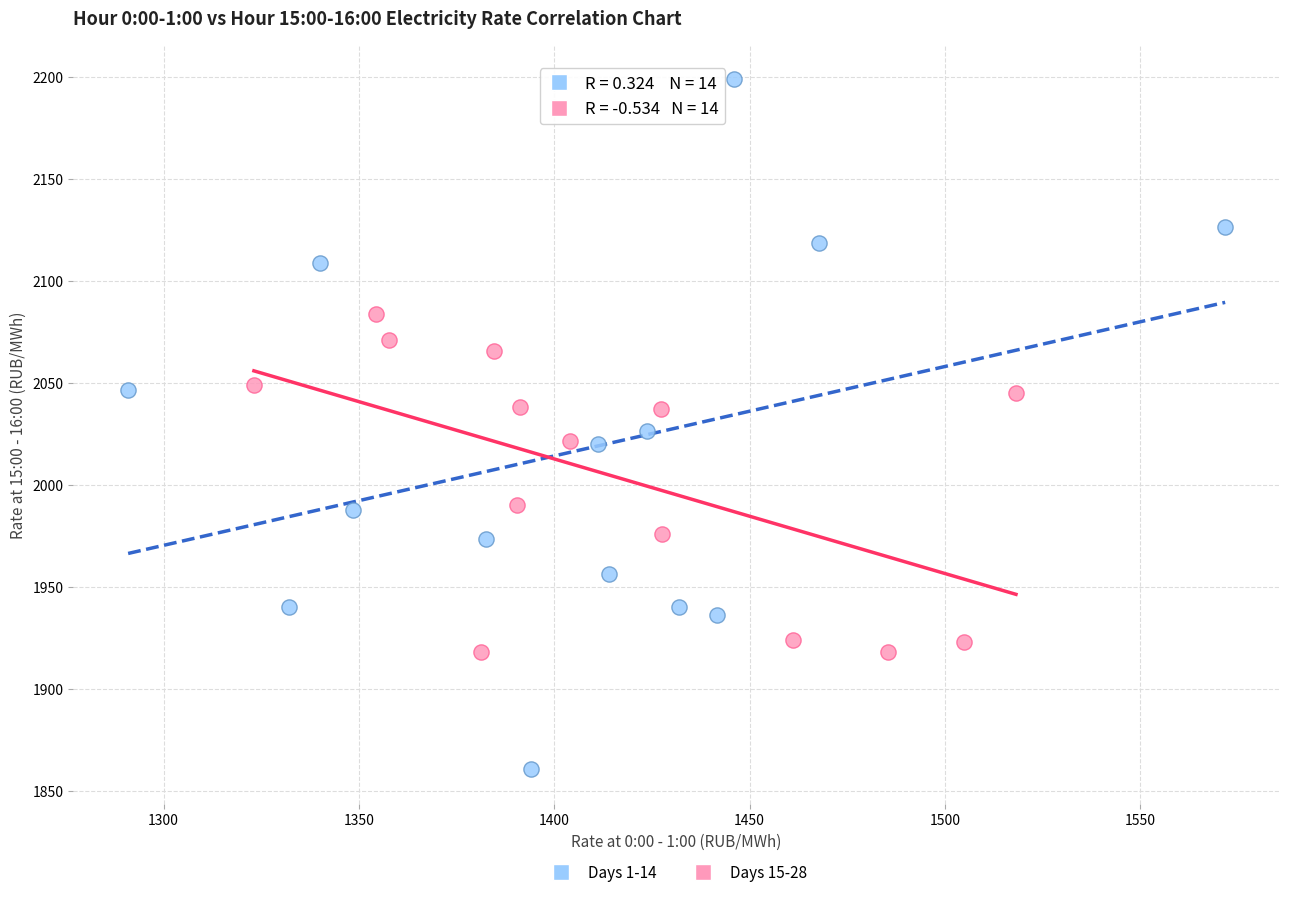

Which series reaches the minimum Y coordinate?

Days 1-14